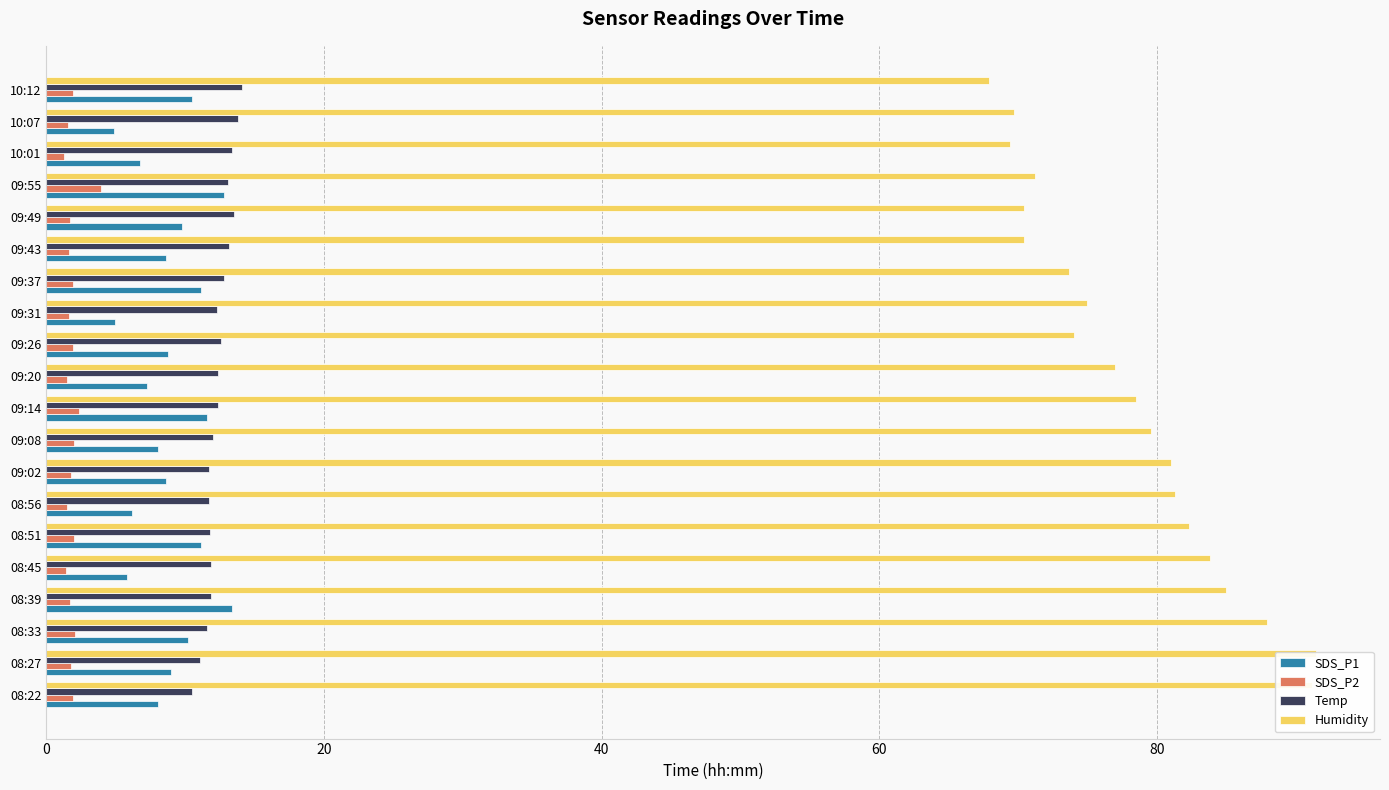

How many groups of bars are there?

20